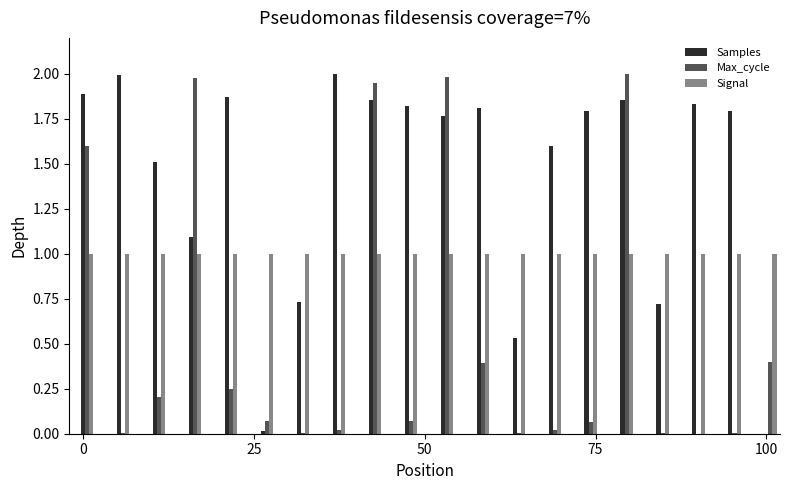

What is the greatest value displayed?

2.0